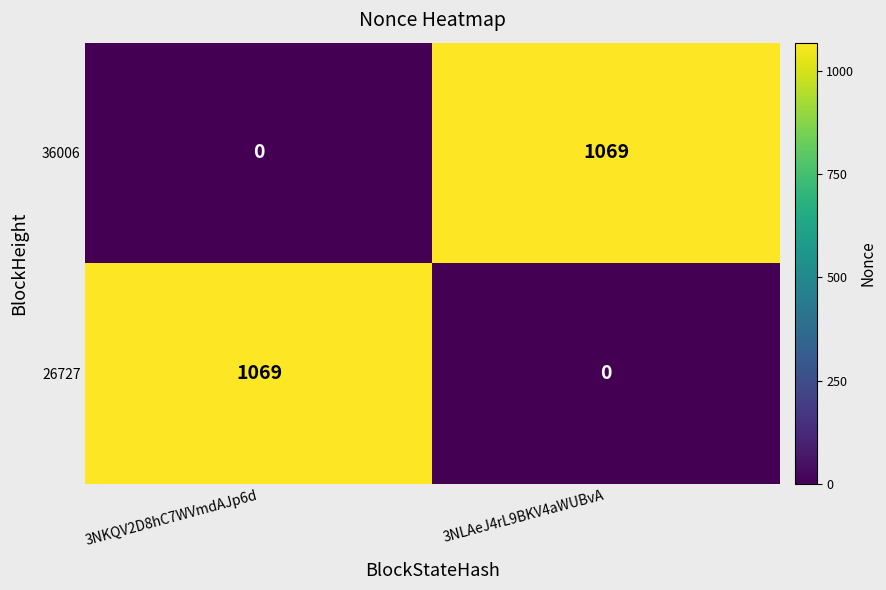

What is the spread (max minus min) of values at 3NKQV2D8hC7WVmdAJp6d?

1069